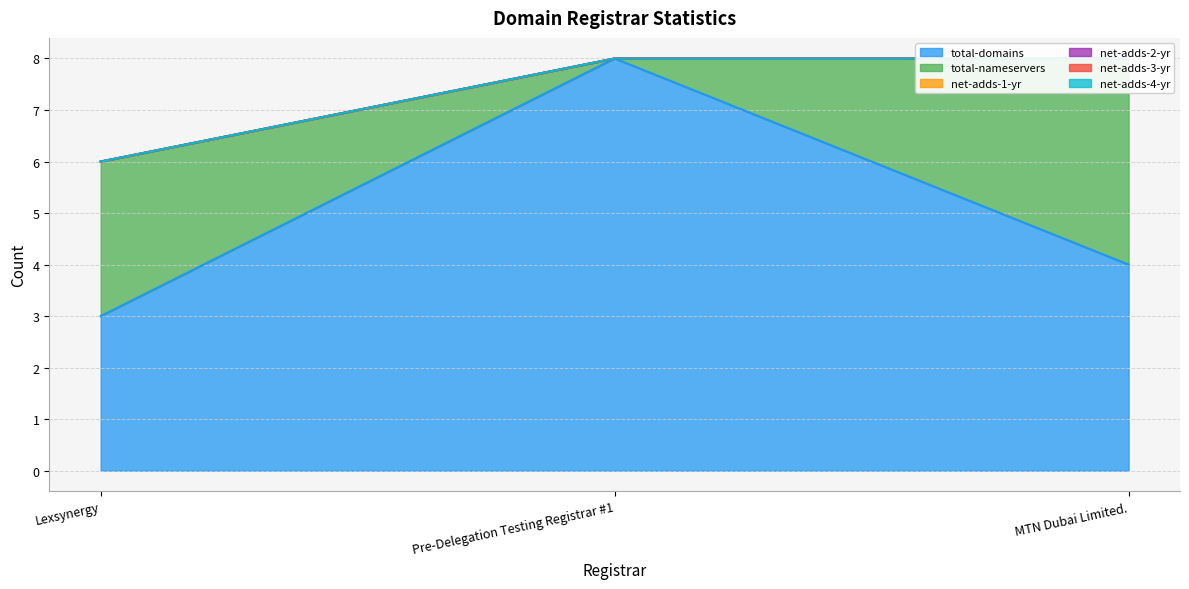

How many data points does each series have?

3